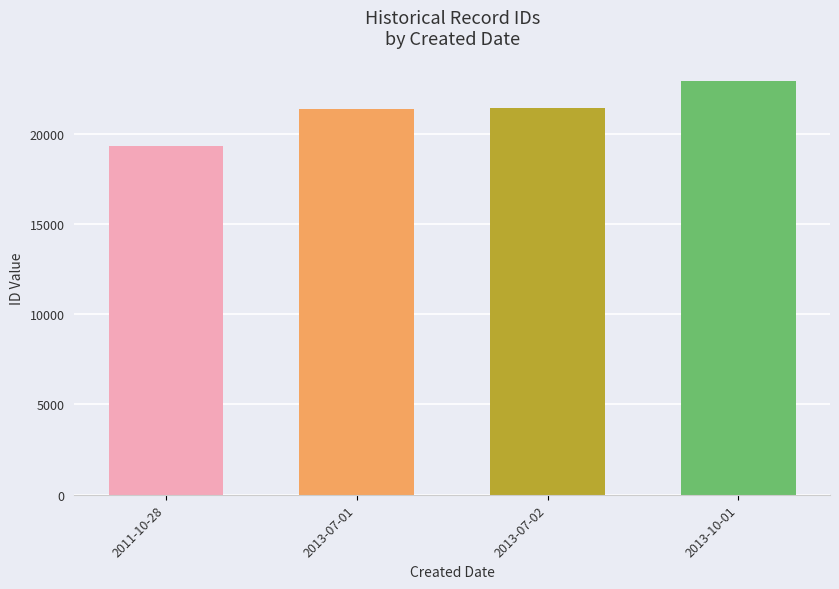

What is the maximum value shown in the chart?

22900